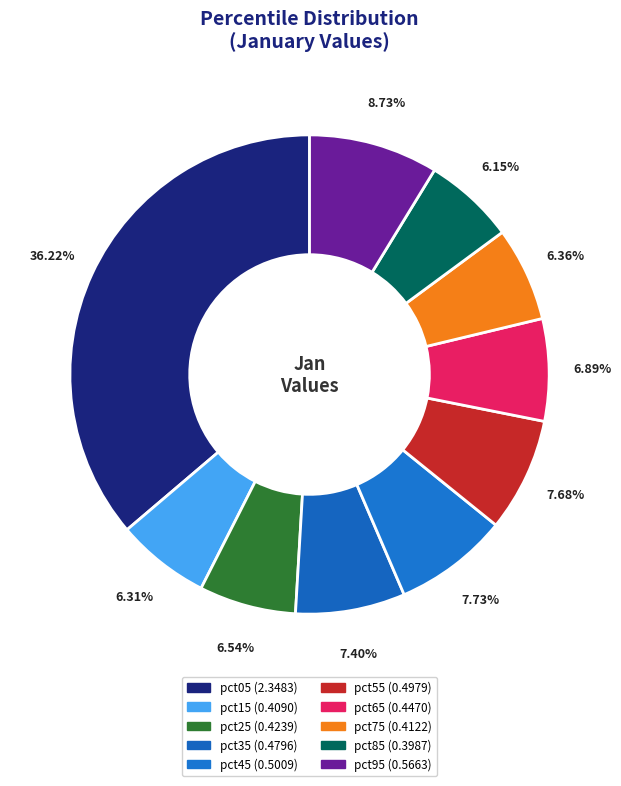

Rank the categories by value from lowest to highest.

pct85, pct15, pct75, pct25, pct65, pct35, pct55, pct45, pct95, pct05